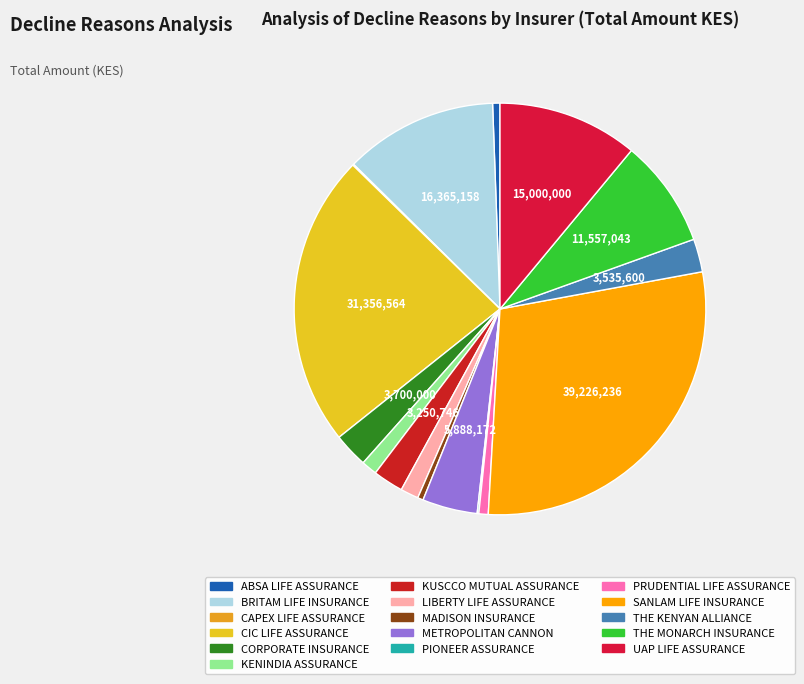

What percentage do METROPOLITAN CANNON and LIBERTY LIFE ASSURANCE together represent?

5.7%